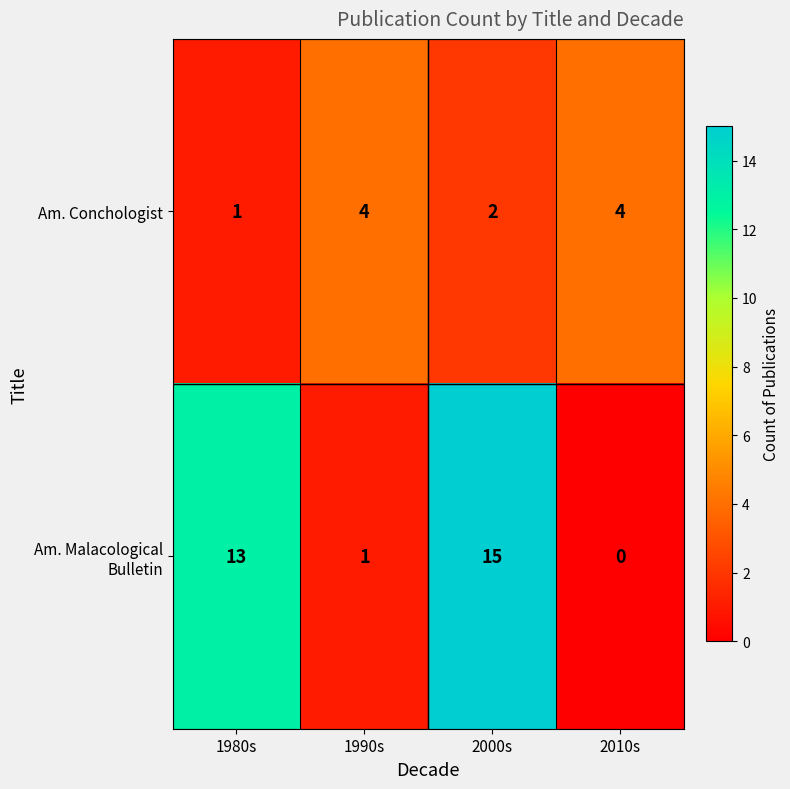

The value of Am. Conchologist at 2010s is 4. True or false?

True